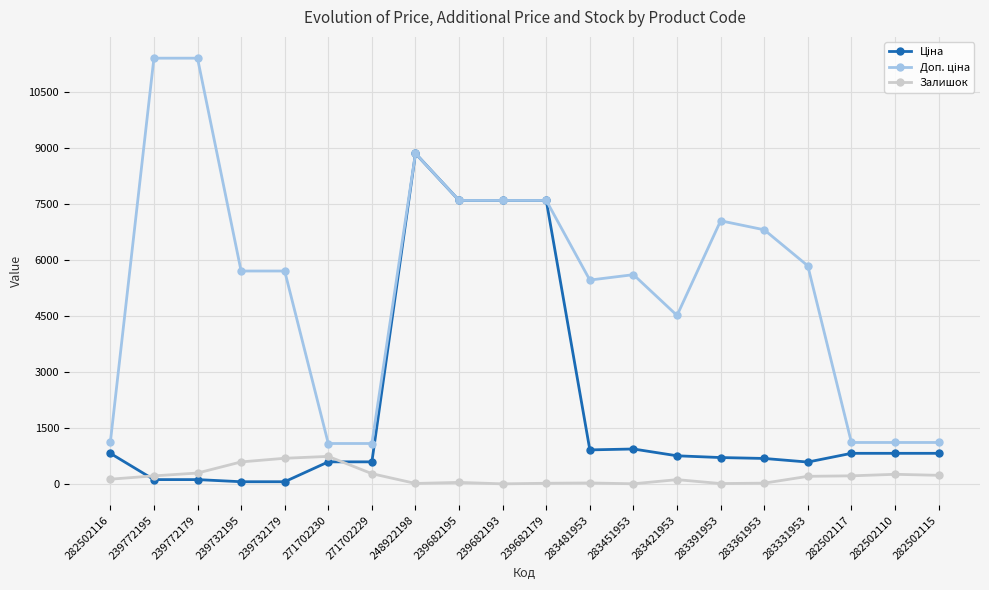

True or false: Залишок has more than 0 interior local peaks.

True